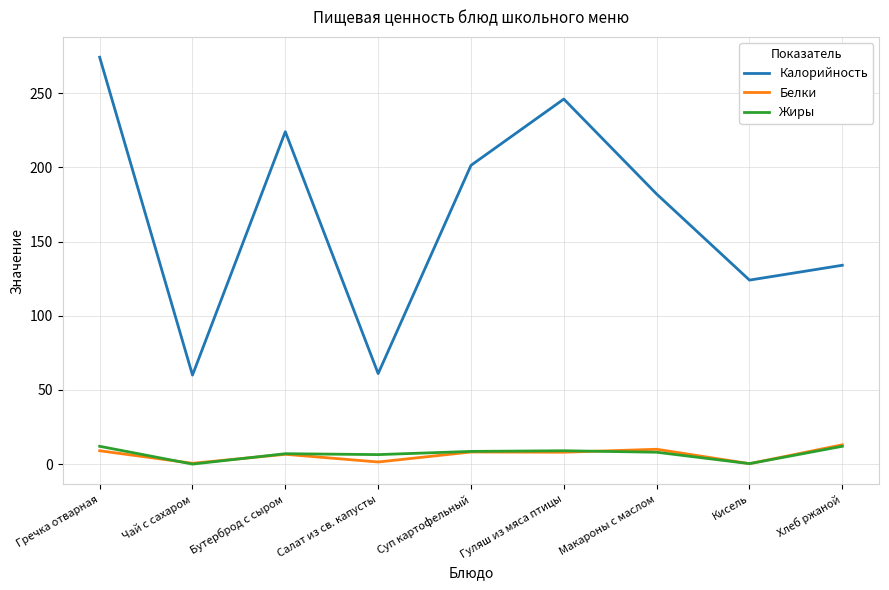

What is the spread (max minus min) of values at Гуляш из мяса птицы?

238.0